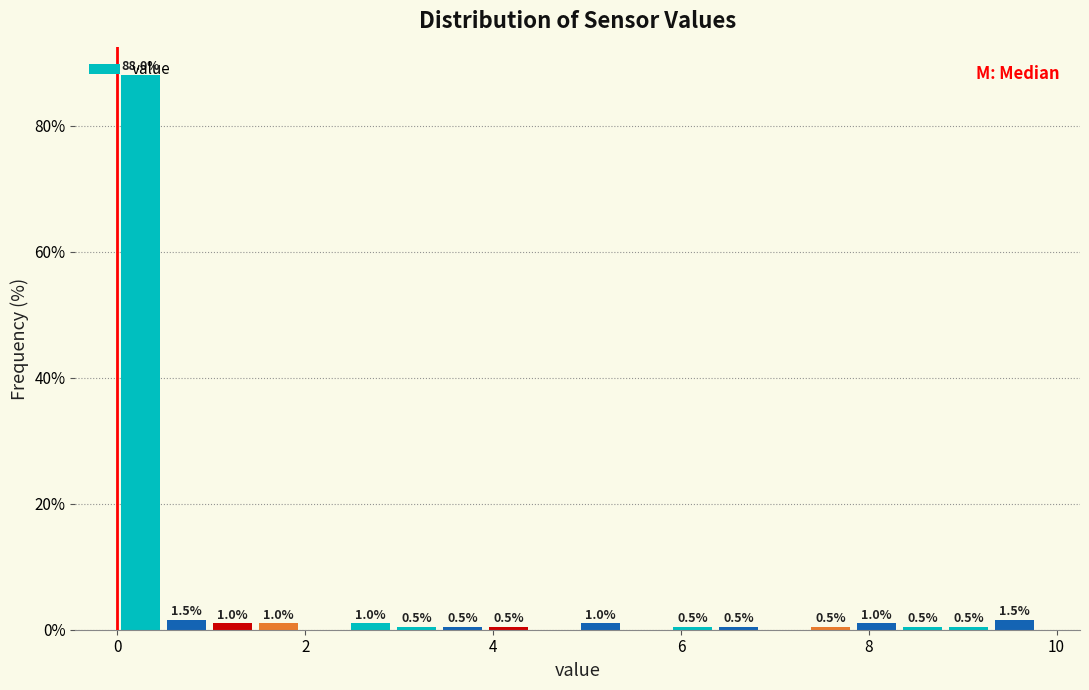

Read against the x-axis, roughly where is the centre of the tallest bar?

0.2